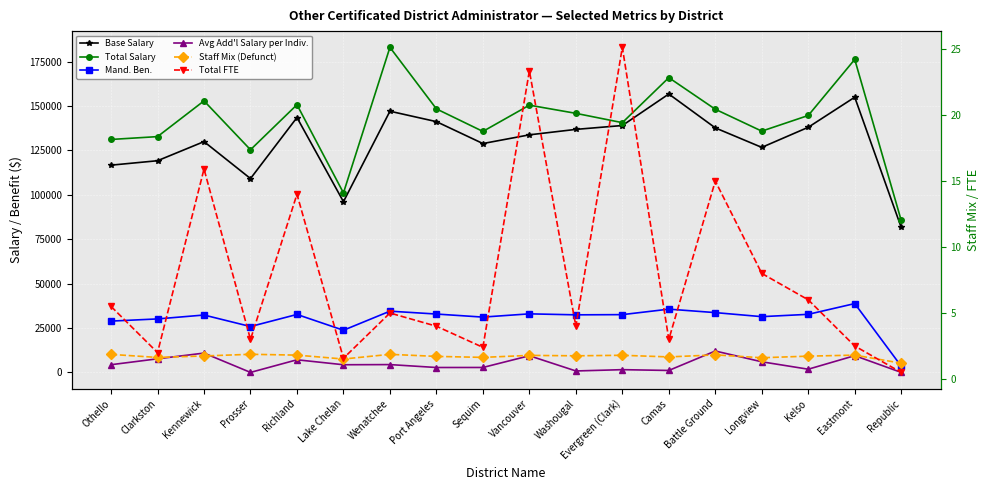

True or false: Total Salary and Total FTE cross at least once.

False